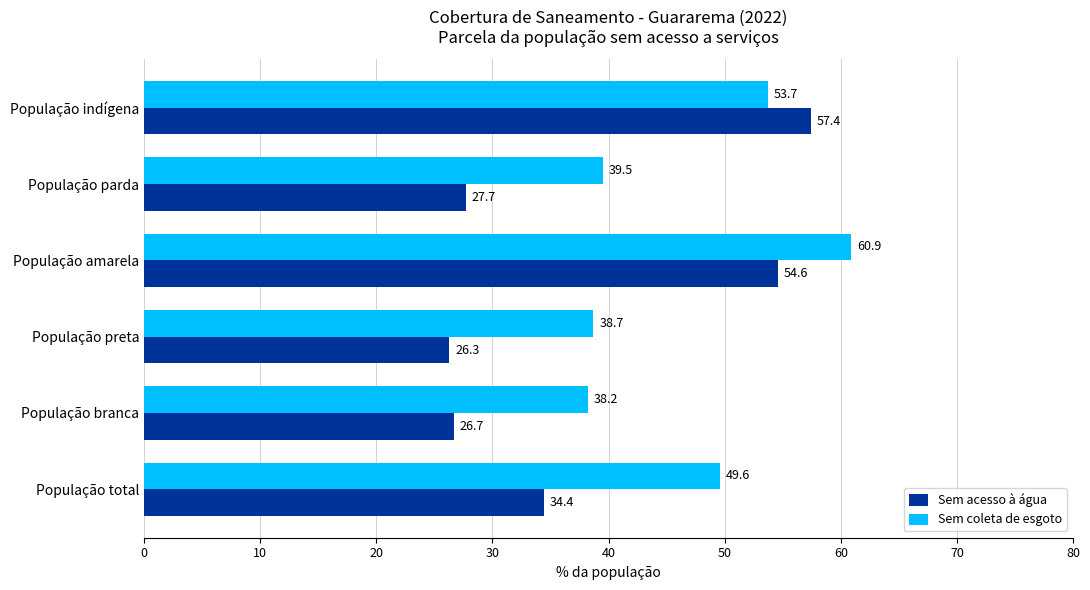

What is the total value across all series at População preta?

65.0